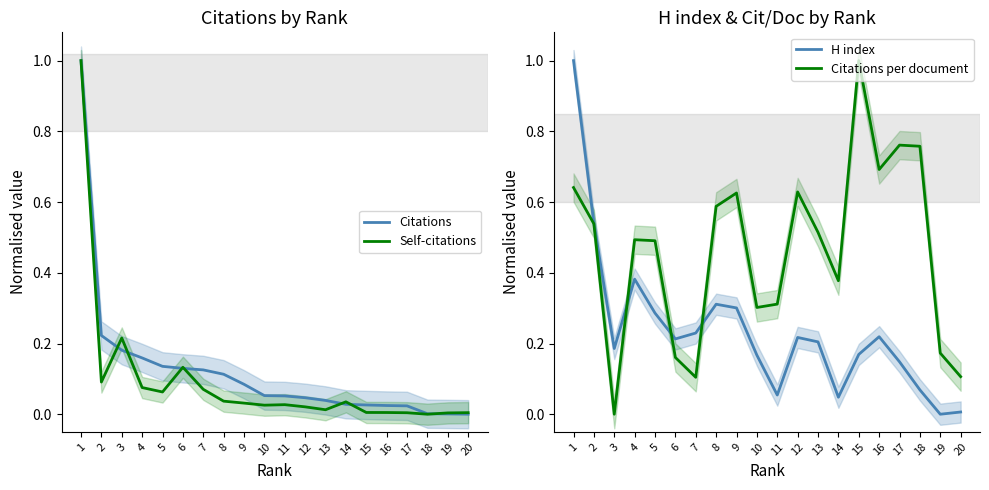

How many lines are shown in the chart?

4